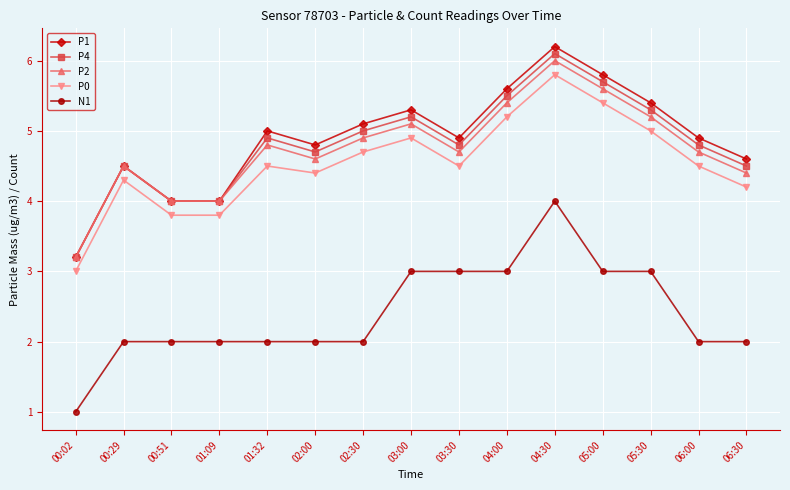

True or false: N1 and P0 intersect in this chart.

False